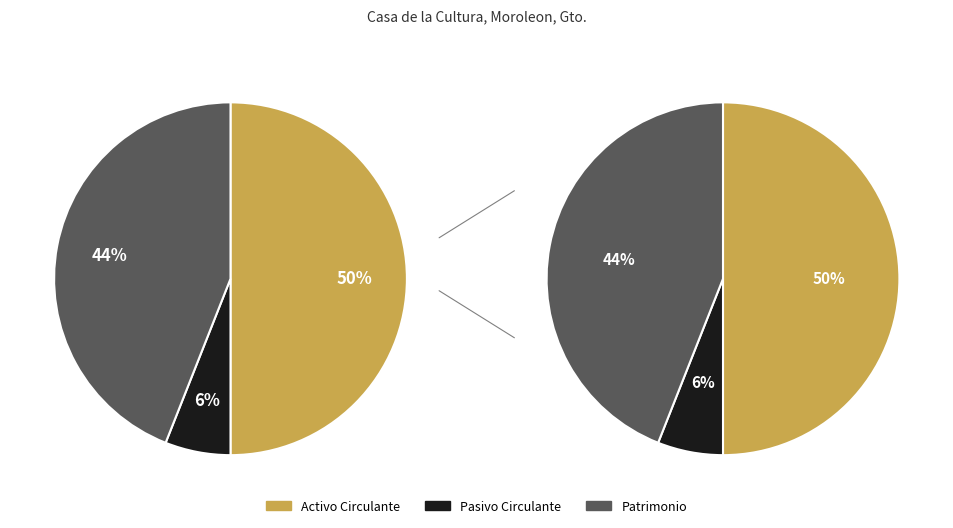

The Pasivo No Circulante slice represents 1% of the pie. True or false?

False